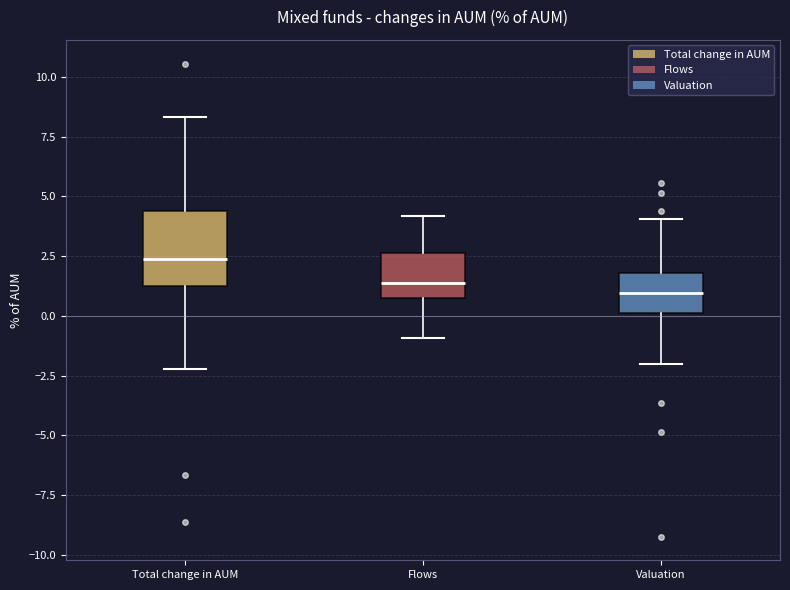

Reading left to right, transcribe this box plot: for each box, give where its median line is, the range the box spans, and where its two whiskers end, as read against the y-axis. The values are not printed on the chart, so give them approximately, as read against the axis.

Total change in AUM: median 2.5, box 1.5 to 4.5, whiskers -2.0 to 8.5
Flows: median 1.5, box 1.0 to 2.5, whiskers -1.0 to 4.0
Valuation: median 1.0, box 0.0 to 2.0, whiskers -2.0 to 4.0